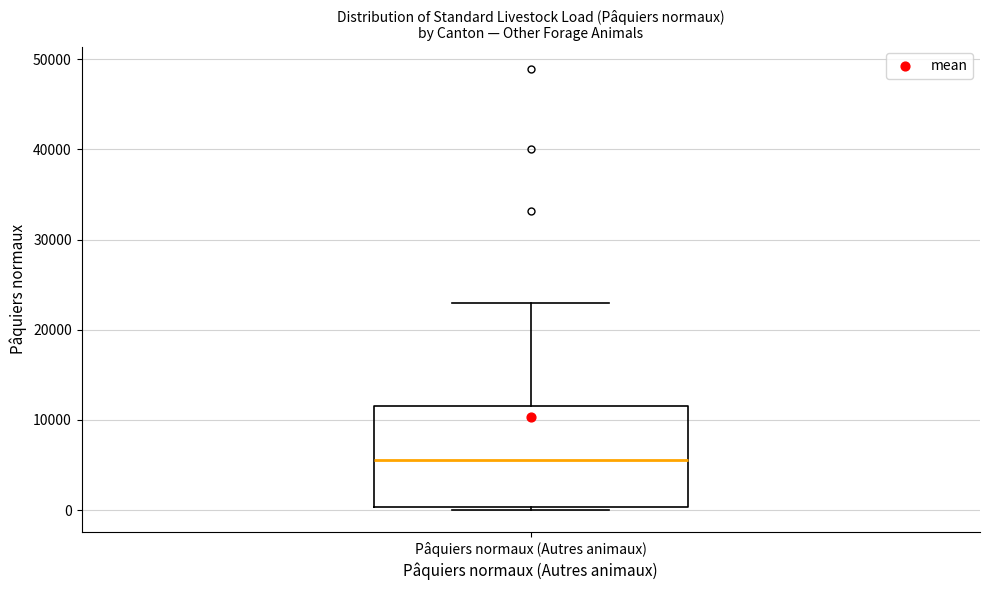

Read this box plot against the y-axis: the position of the median line, the range covered by the box, and the ends of both whiskers. The values are not printed on the chart, so give them approximately, as read against the axis.

median 6000, box 0 to 12000, whiskers 0 (just below the box's lower edge) to 23000